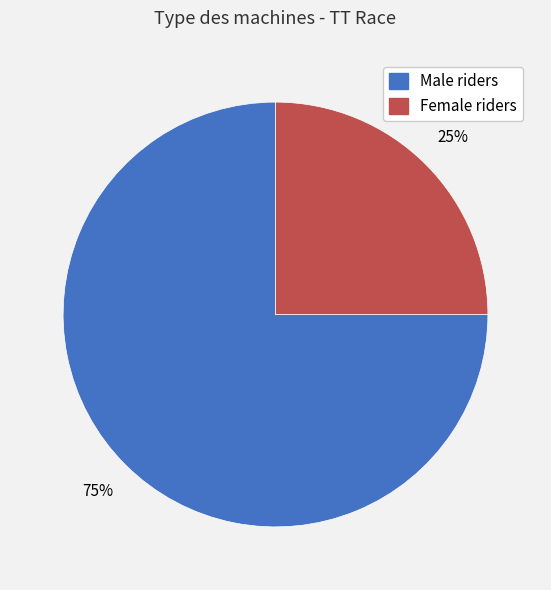

Is there any slice that represents more than half of the pie?

Yes